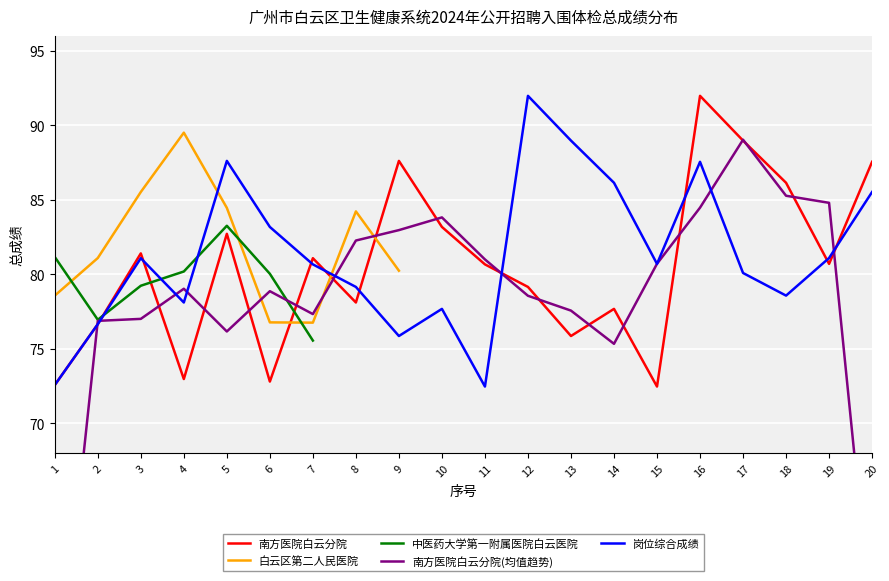

How many interior local peaks does the 中医药大学第一附属医院白云医院 series have?

1